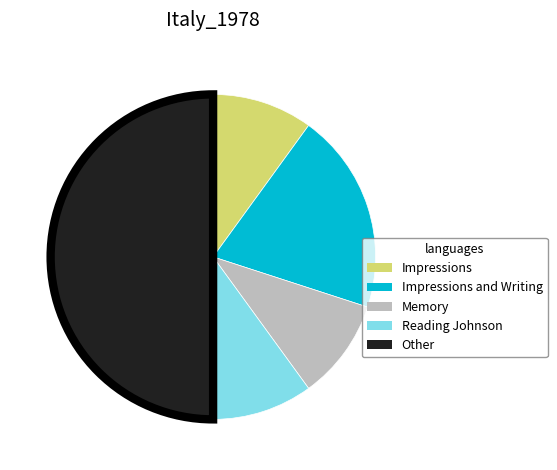

Which category has the biggest portion of the pie?

Other